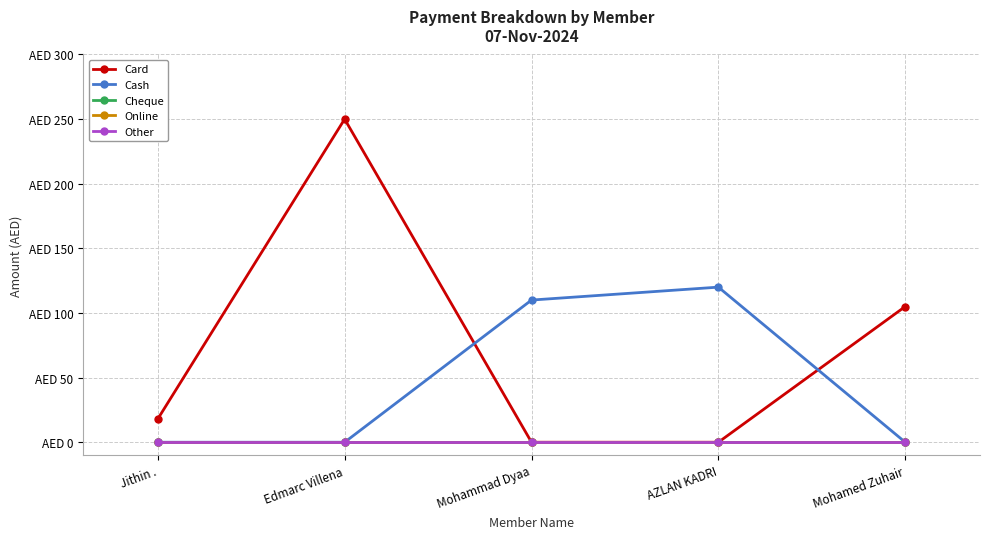

What is the average value of the Cash series?

46